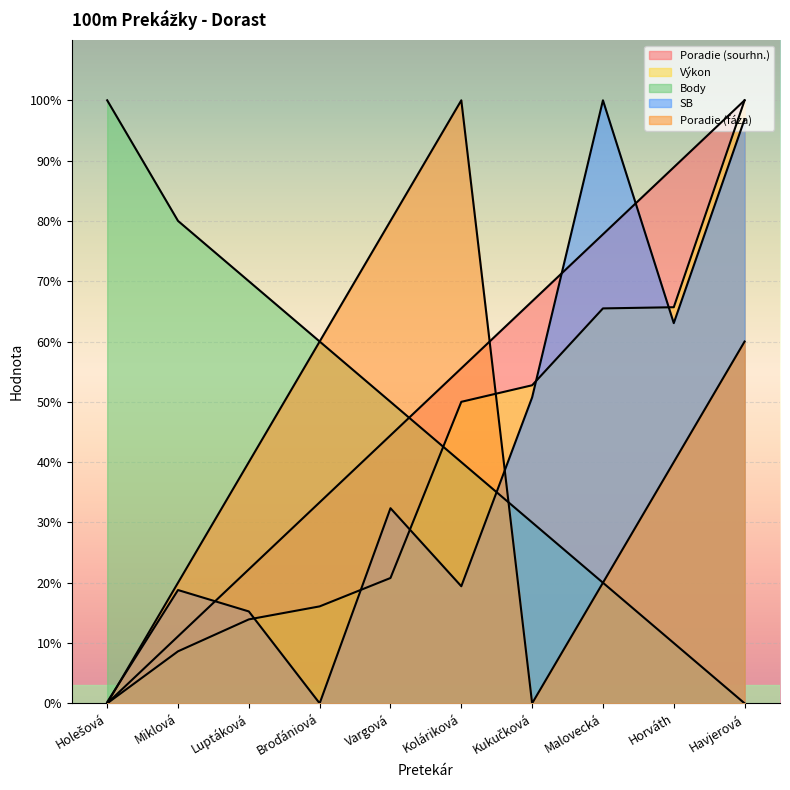

How many series are shown in this chart?

5